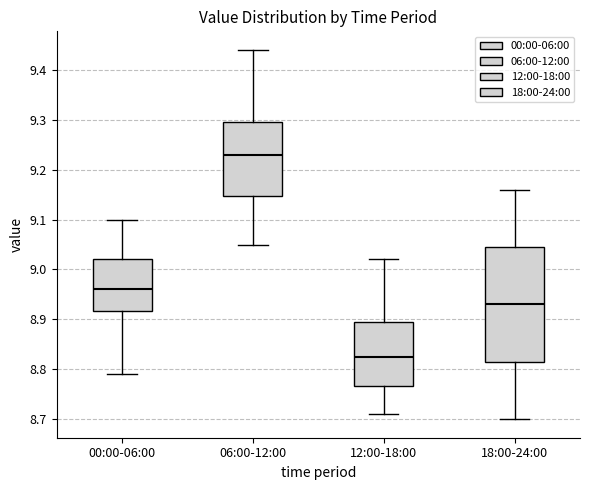

Reading left to right, transcribe this box plot: for each box, give where its median line is, the range the box spans, and where its two whiskers end, as read against the y-axis. The values are not printed on the chart, so give them approximately, as read against the axis.

00:00-06:00: median 8.96, box 8.92 to 9.02, whiskers 8.79 to 9.10
06:00-12:00: median 9.23, box 9.15 to 9.30, whiskers 9.05 to 9.44
12:00-18:00: median 8.83, box 8.77 to 8.90, whiskers 8.71 to 9.02
18:00-24:00: median 8.93, box 8.82 to 9.05, whiskers 8.70 to 9.16